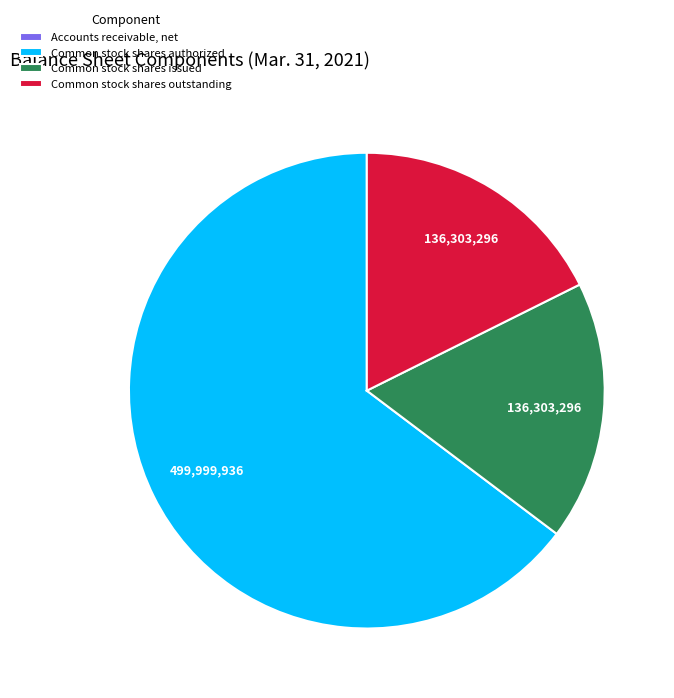

Is Common stock shares issued the majority of the pie?

No